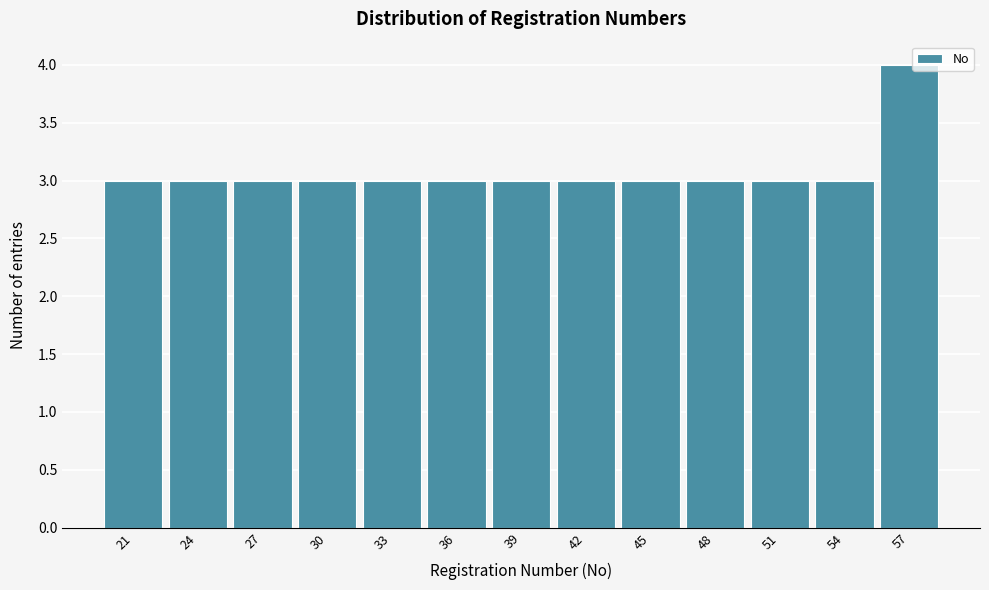

Reading left to right, list all the values displayed in this chart.

21=3	24=3	27=3	30=3	33=3	36=3	39=3	42=3	45=3	48=3	51=3	54=3	57=4